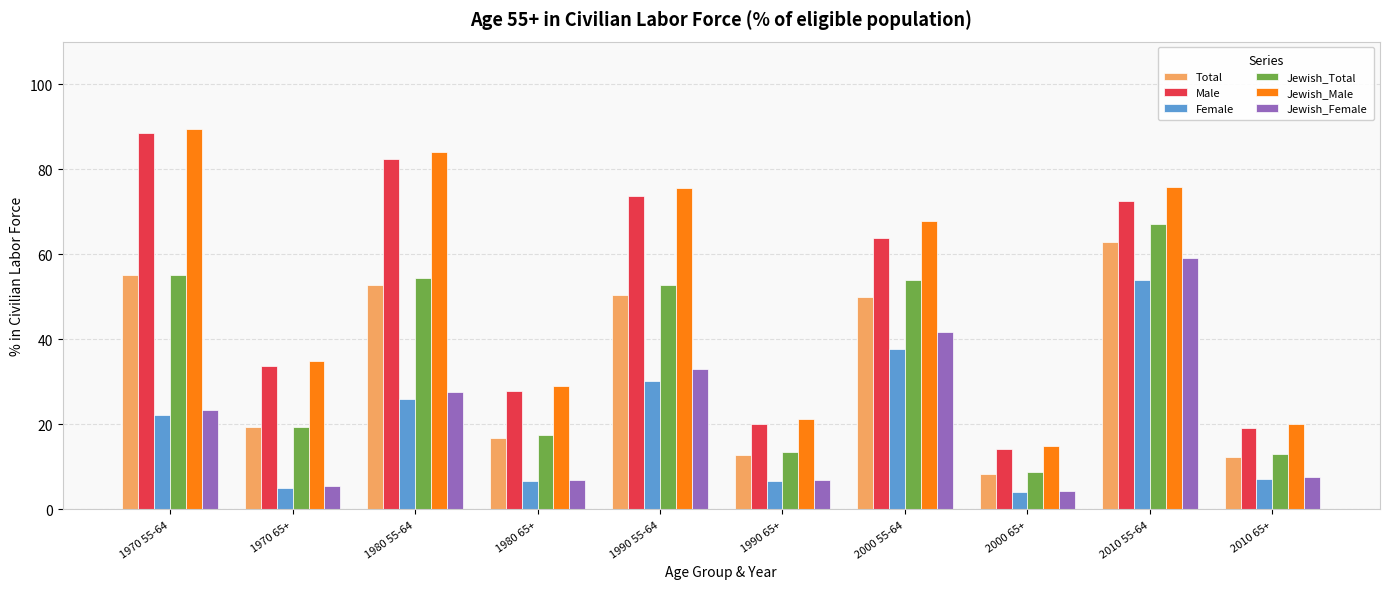

How many bars are there in each group?

6